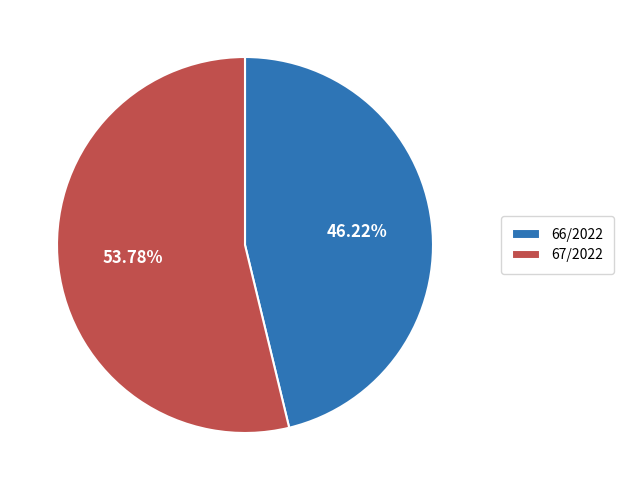

Which category accounts for the majority?

67/2022